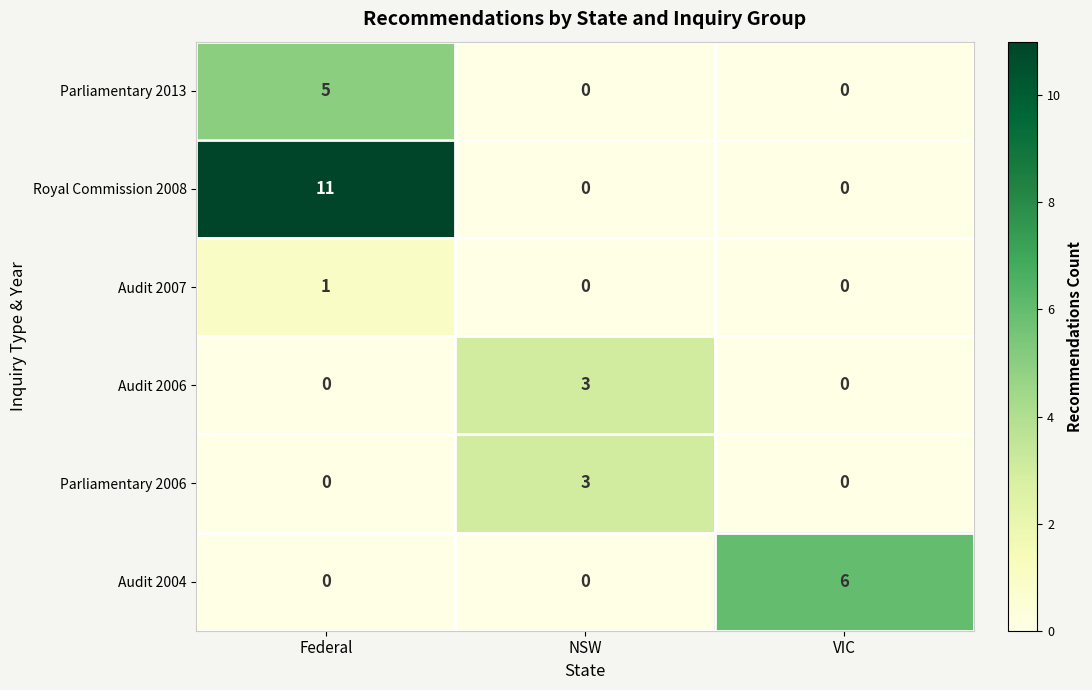

The Royal Commission 2008 series shows 0 at NSW. True or false?

True